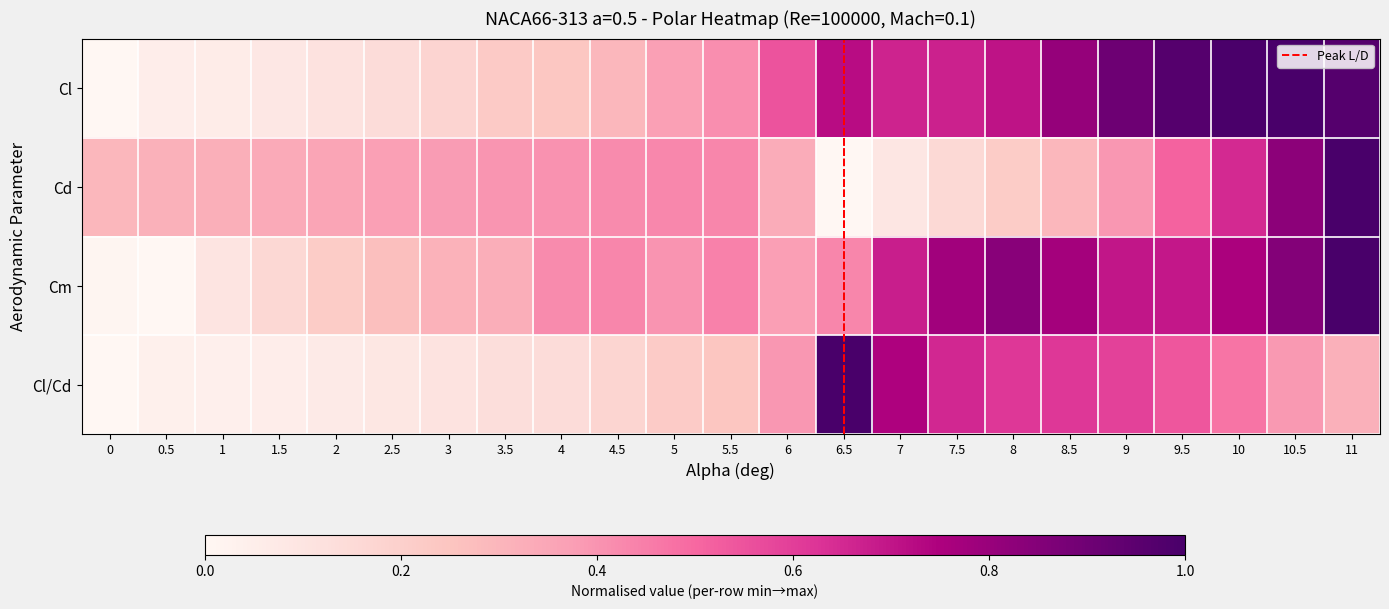

What is the approximate value of Cl/Cd at 8.5?

0.6